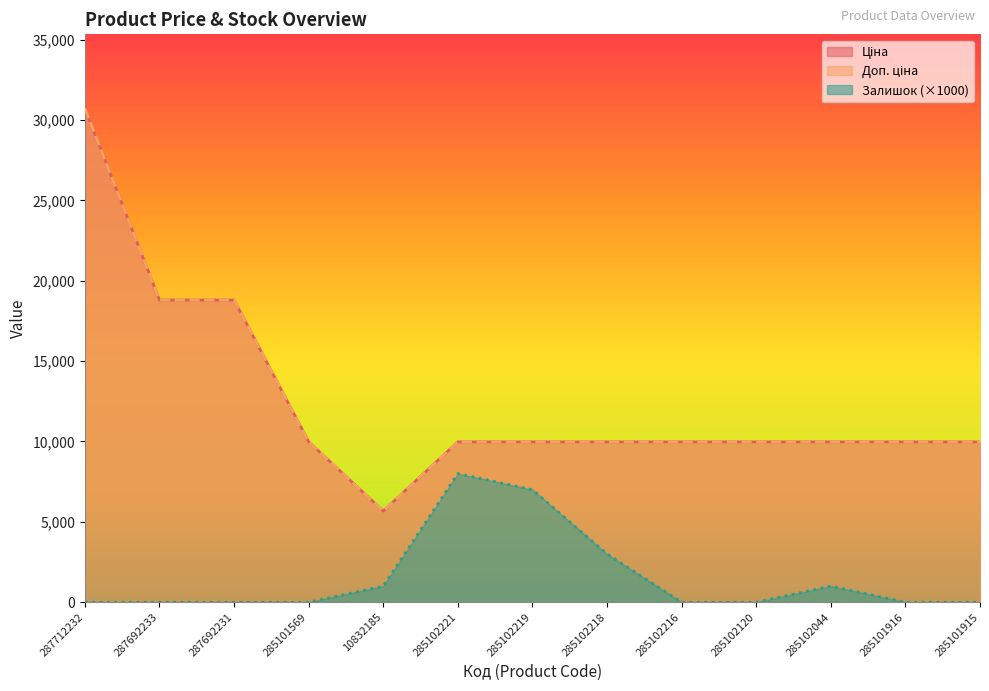

True or false: Залишок has more than 2 interior local peaks.

False